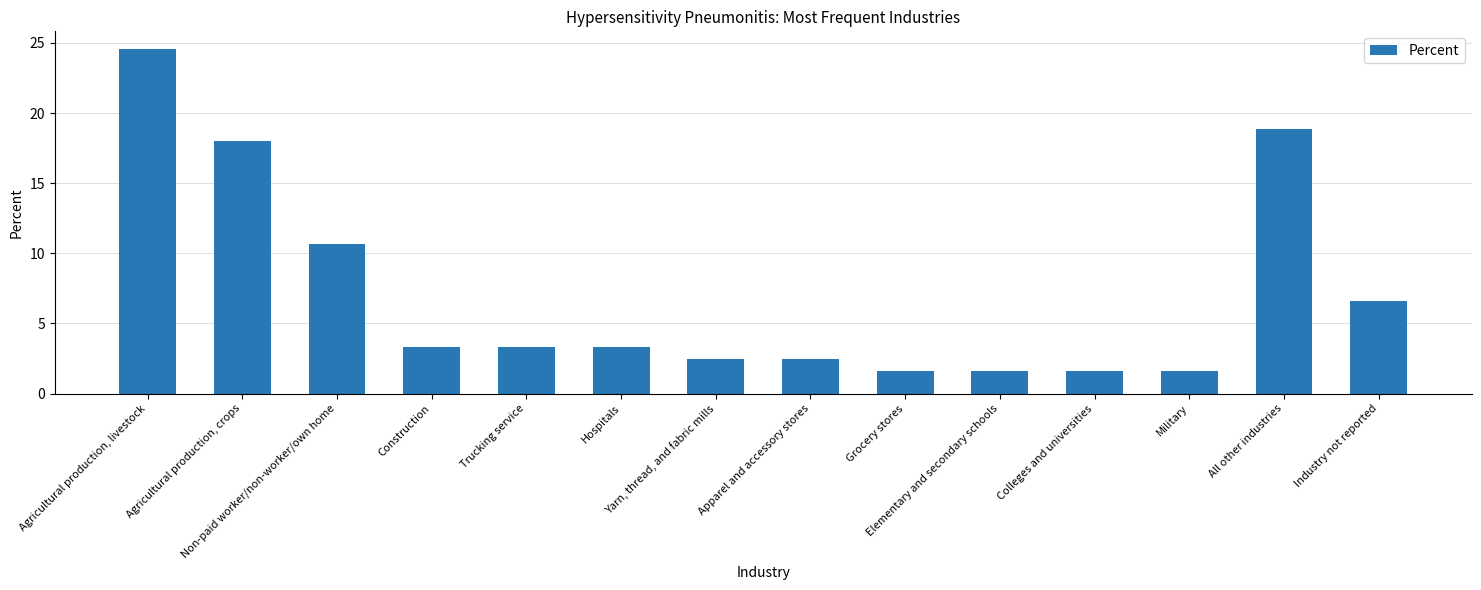

Reading left to right, list all the values displayed in this chart.

24.6	18.0	10.7	3.3	3.3	3.3	2.5	2.5	1.6	1.6	1.6	1.6	18.9	6.6